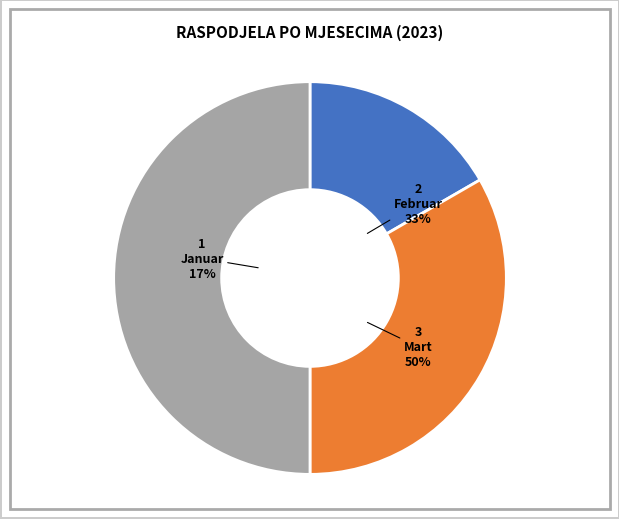

Is April the majority of the pie?

No